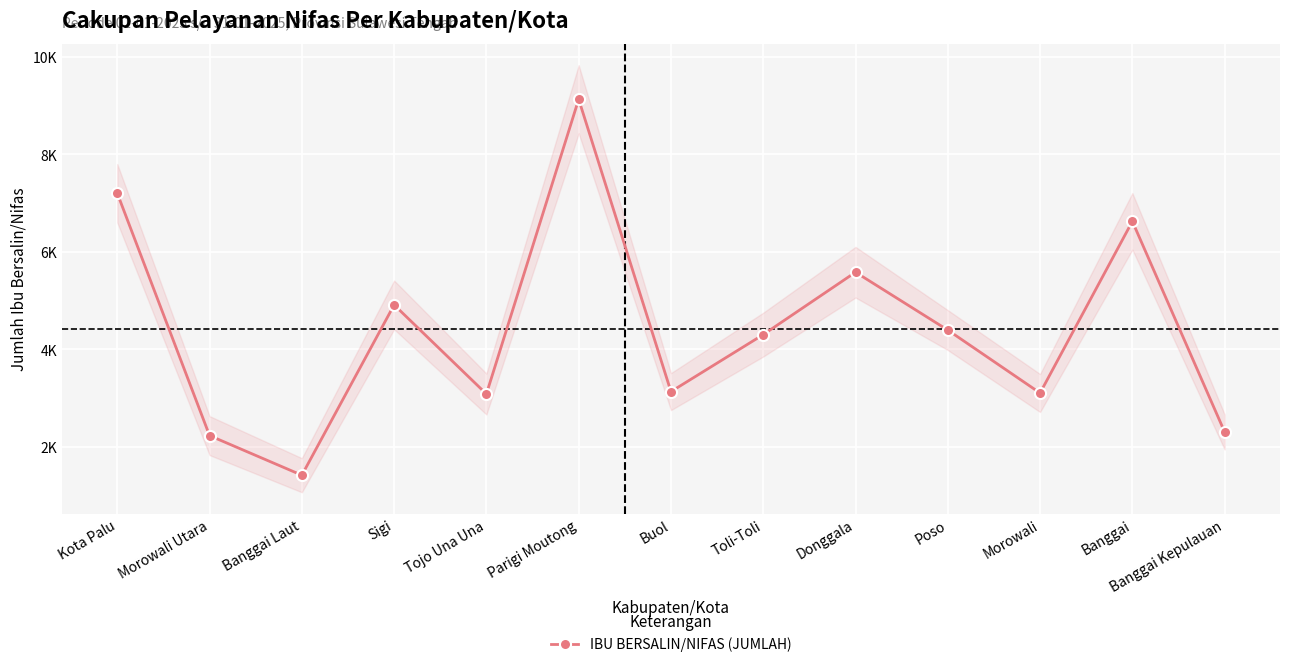

Is it true that the value at Parigi Moutong is 9132?

True